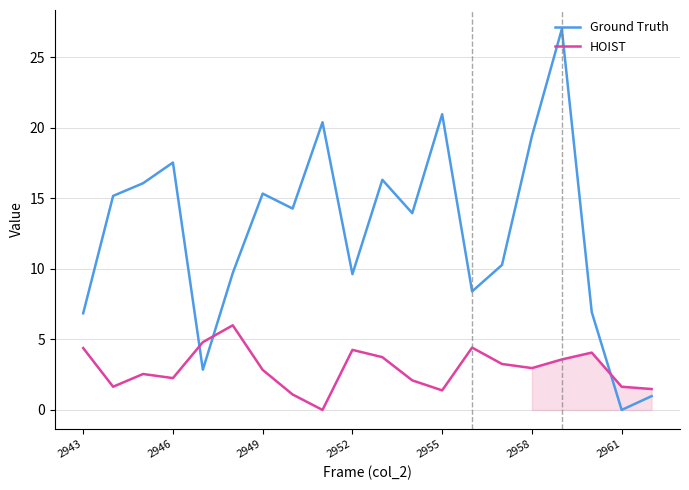

The Ground Truth series shows 17.5 at 2946. True or false?

True